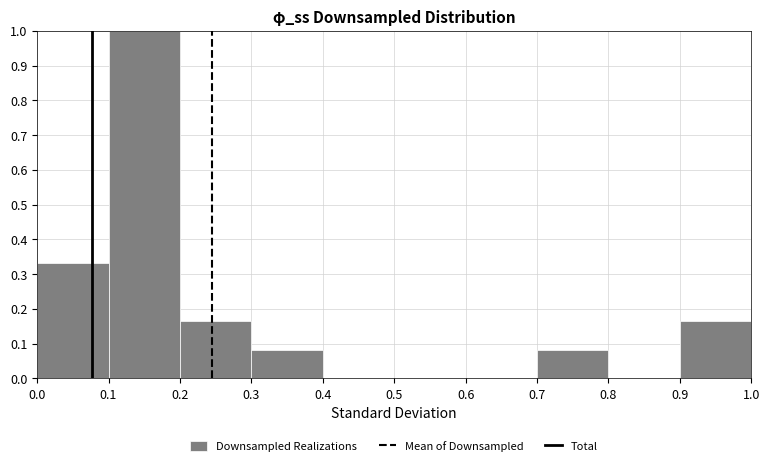

Which range on the x-axis has the tallest bar?

0.1 to 0.2